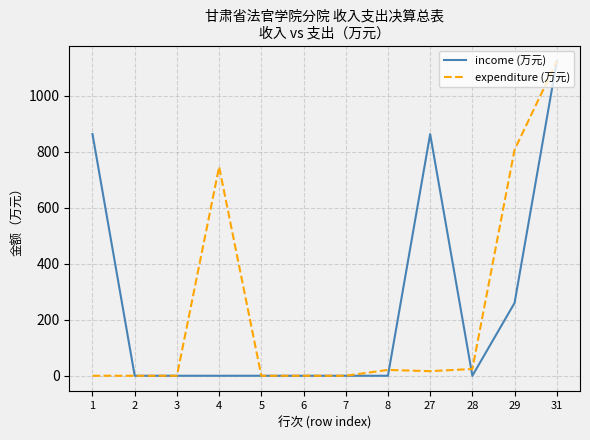

The value of expenditure (万元) at 7 is 0.0. True or false?

True